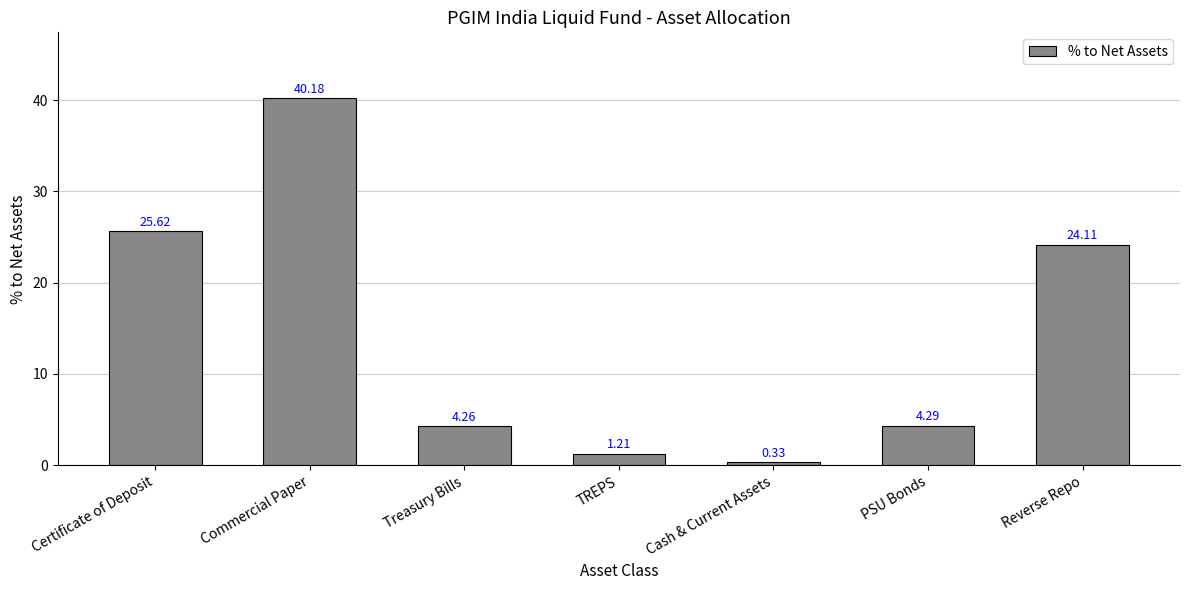

What is the sum of the values at Commercial Paper and Reverse Repo?

64.3